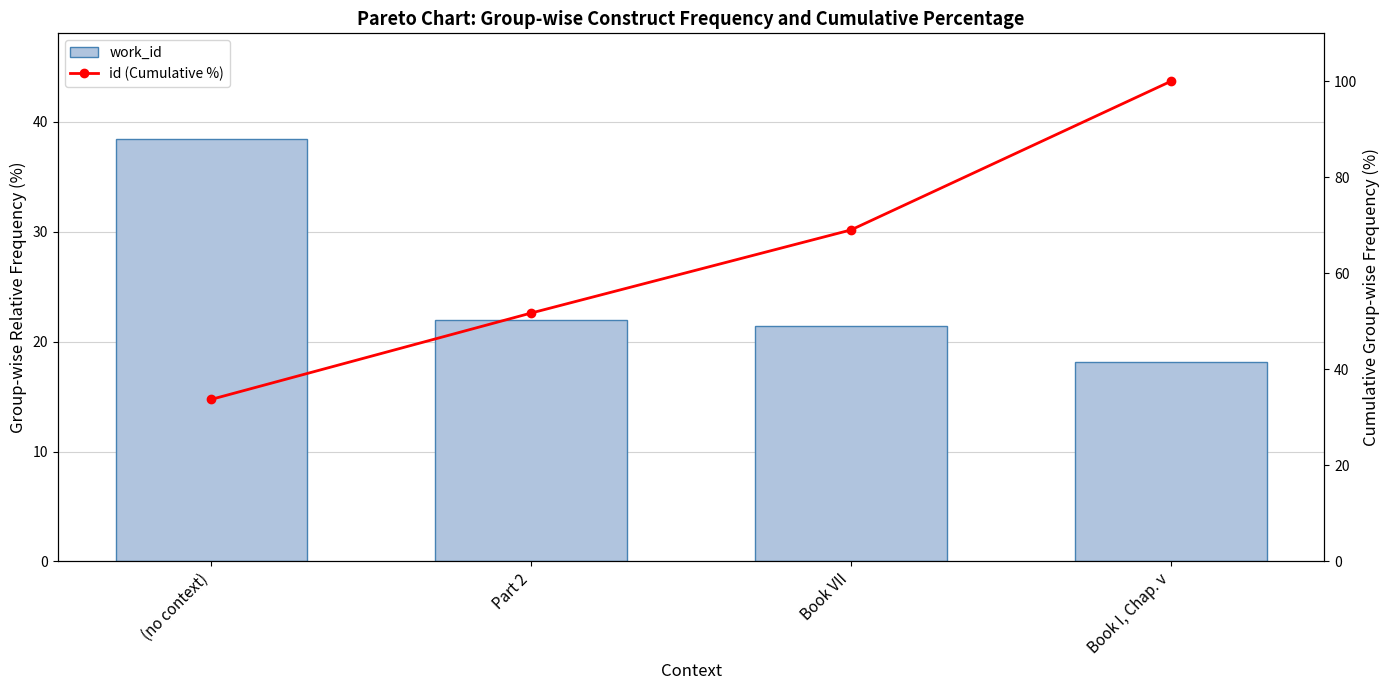

How many data points in work_id are less than 21?

1